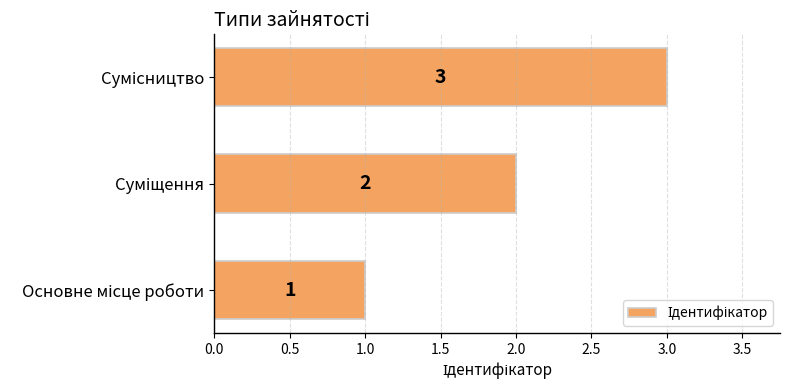

How many values are between 1 and 3?

3